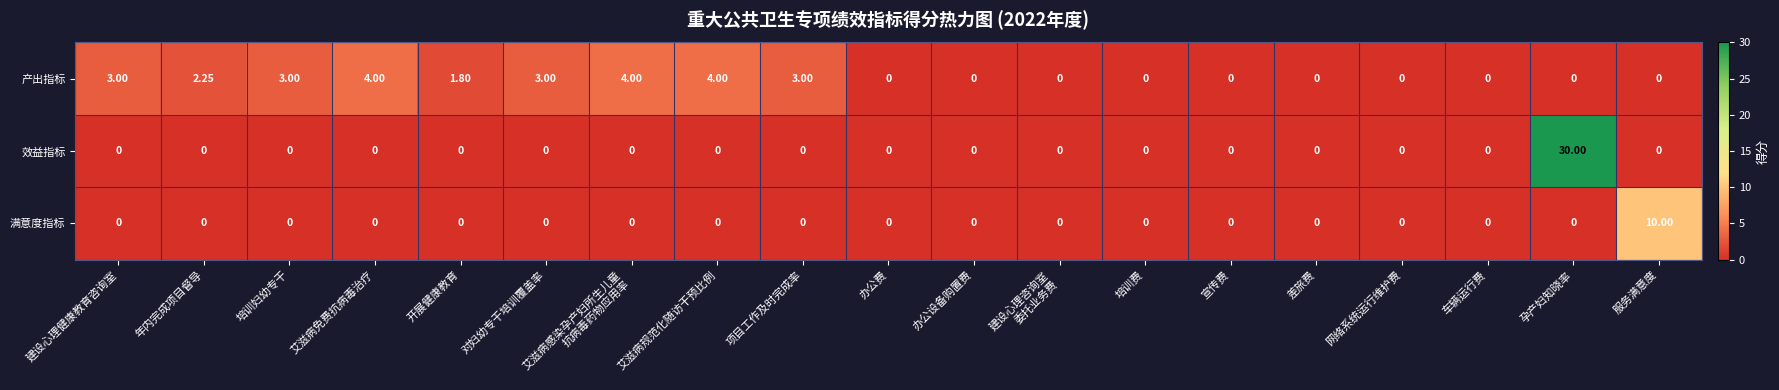

How many data points does each series have?

19